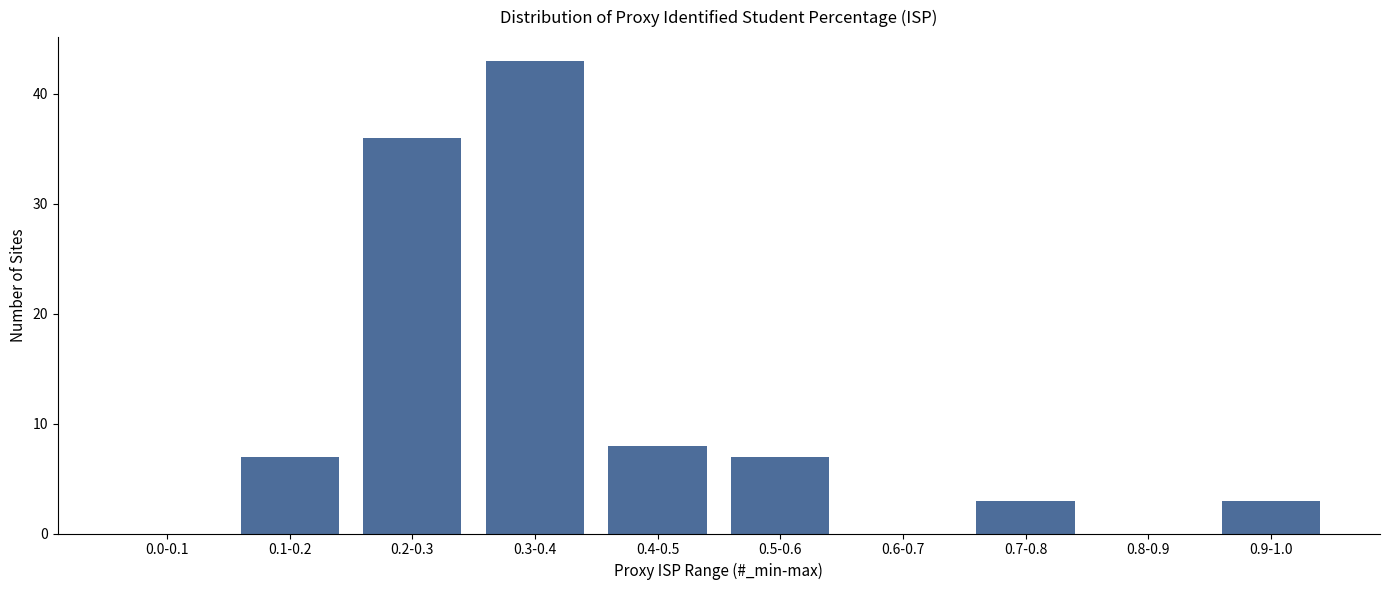

Reading left to right, what are all the values shown in this chart?

0.0-0.1=0	0.1-0.2=7	0.2-0.3=36	0.3-0.4=43	0.4-0.5=8	0.5-0.6=7	0.6-0.7=0	0.7-0.8=3	0.8-0.9=0	0.9-1.0=3